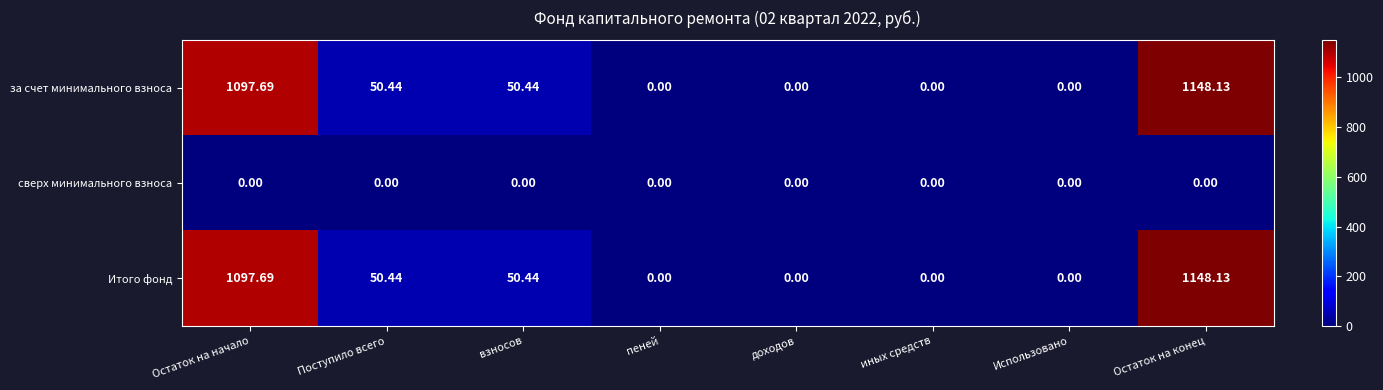

Which label corresponds to the largest value in the chart?

Остаток на конец